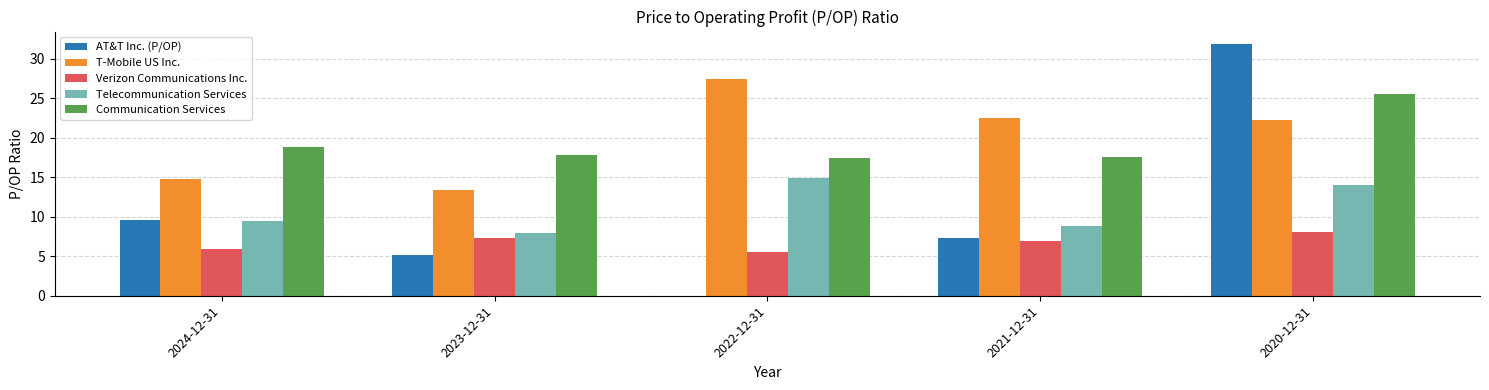

Is the value of Verizon Communications Inc. at 2020-12-31 greater than the value of Telecommunication Services at 2022-12-31?

No